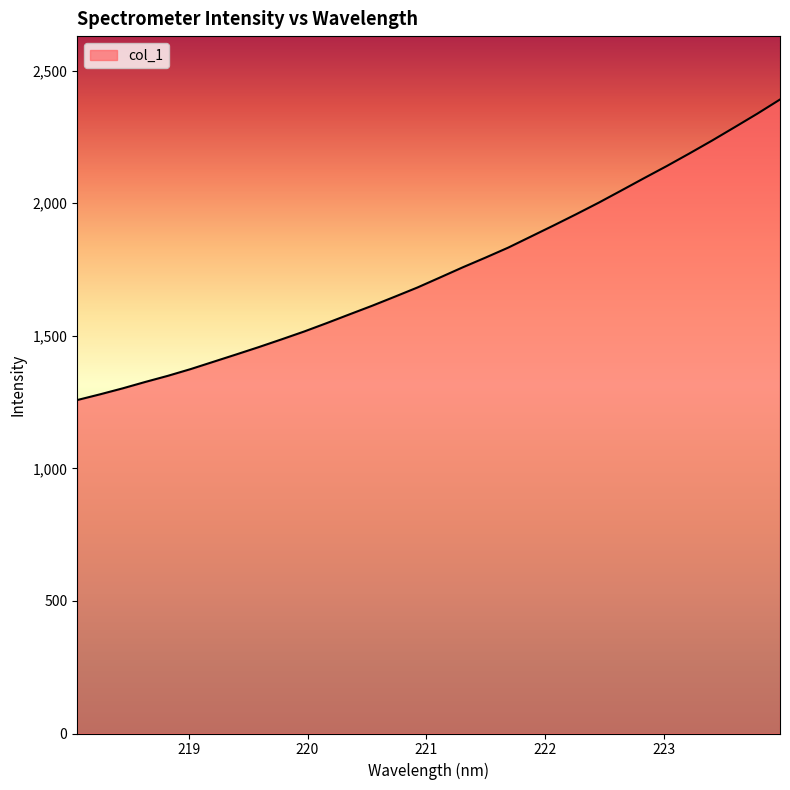

What is the difference between the maximum and minimum values?

1133.7